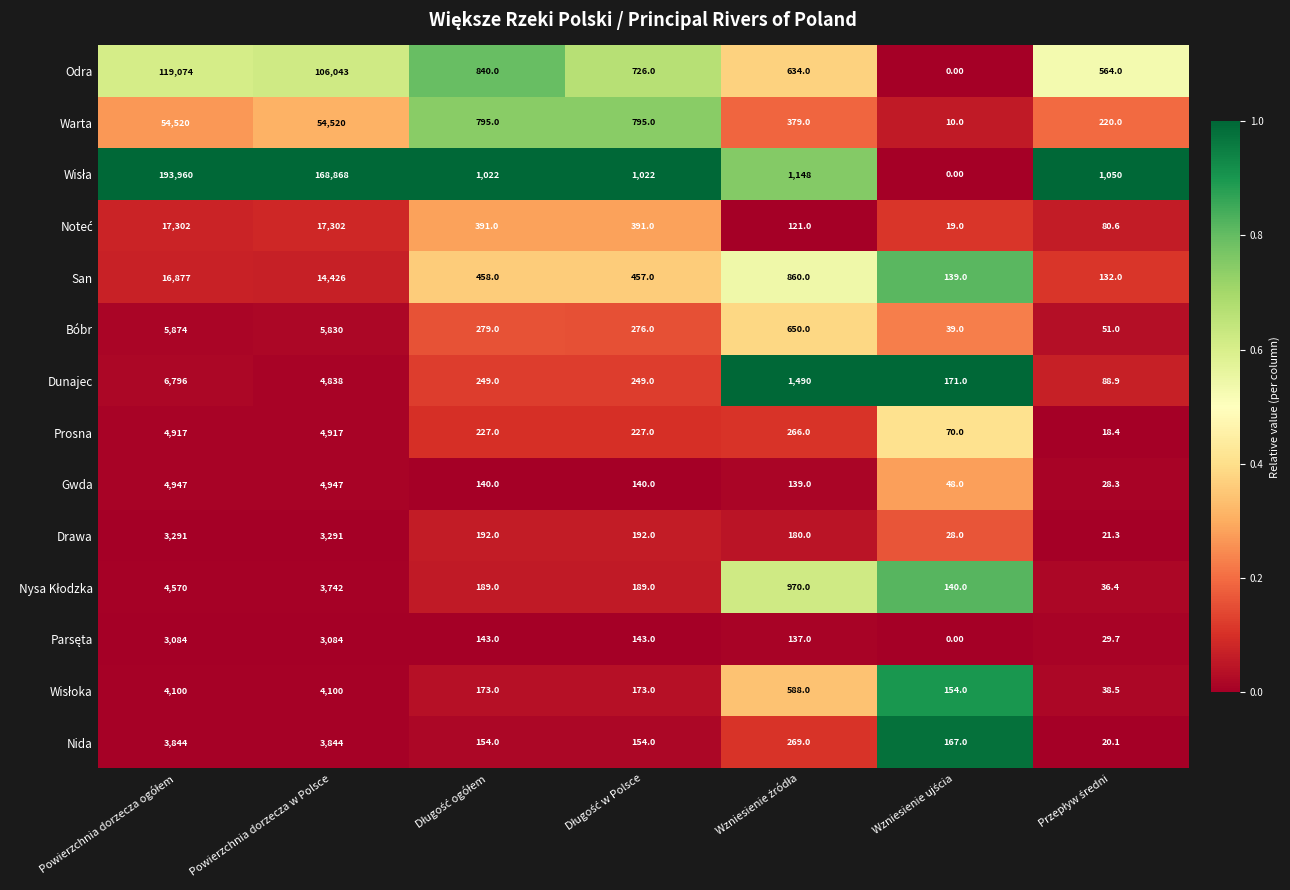

At which label is San closest to 8504?

Powierzchnia dorzecza w Polsce